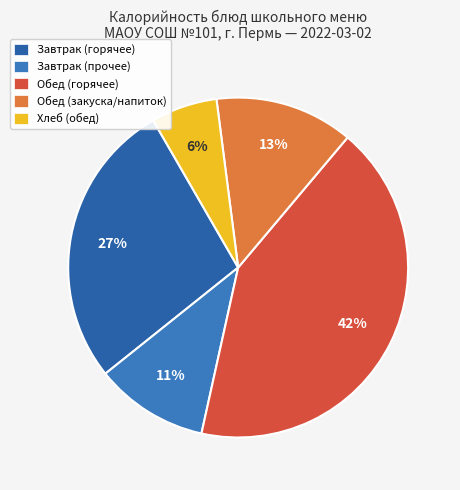

Does any single category account for the majority?

No